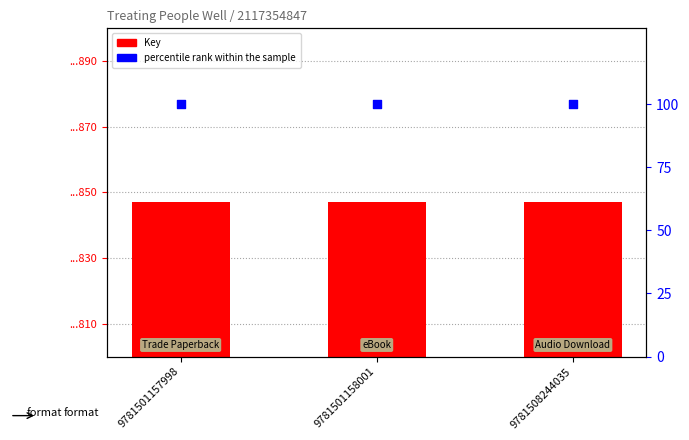

What is the total value across all series at 9781508244035?

2117354947